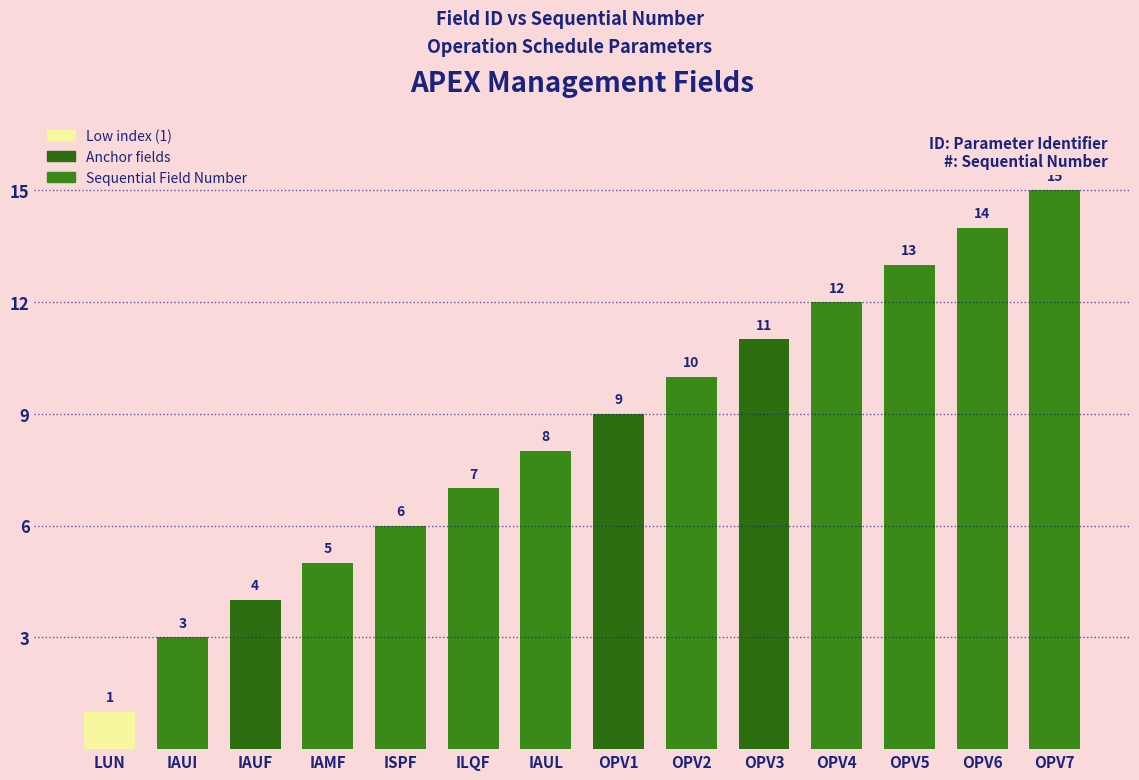

What is the change in value from LUN to OPV5?

+12